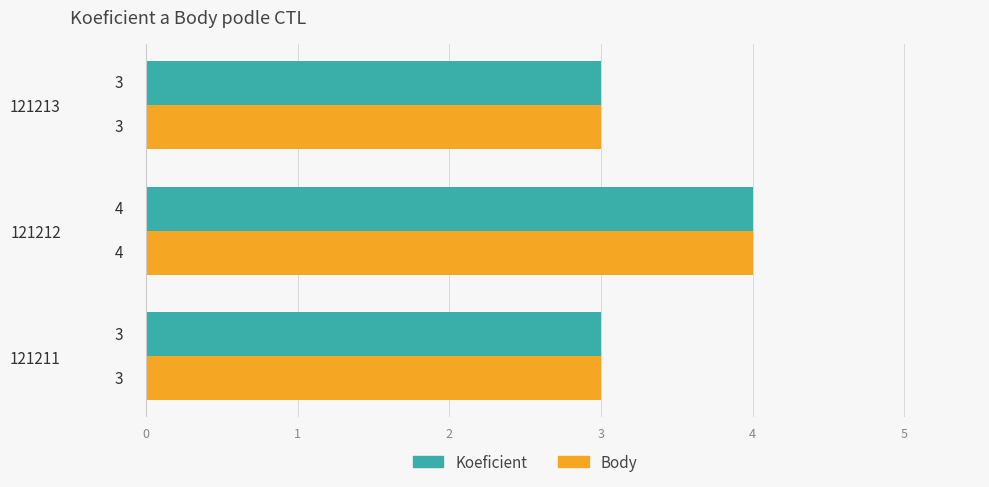

Count the Koeficient values in the range 3 to 4.

3